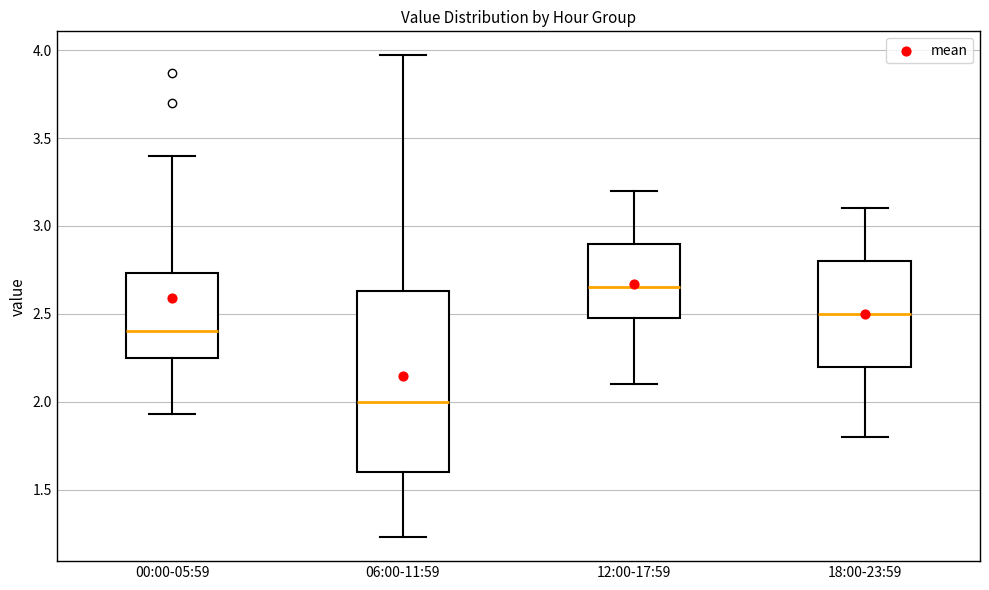

Reading left to right, read every box against the y-axis: the position of its median line, the range the box covers, and the ends of its whiskers. The values are not printed on the chart, so give them approximately, as read against the axis.

00:00-05:59: median 2.40, box 2.25 to 2.75, whiskers 1.95 to 3.40
06:00-11:59: median 2.00, box 1.60 to 2.65, whiskers 1.25 to 3.95
12:00-17:59: median 2.65, box 2.50 to 2.90, whiskers 2.10 to 3.20
18:00-23:59: median 2.50, box 2.20 to 2.80, whiskers 1.80 to 3.10